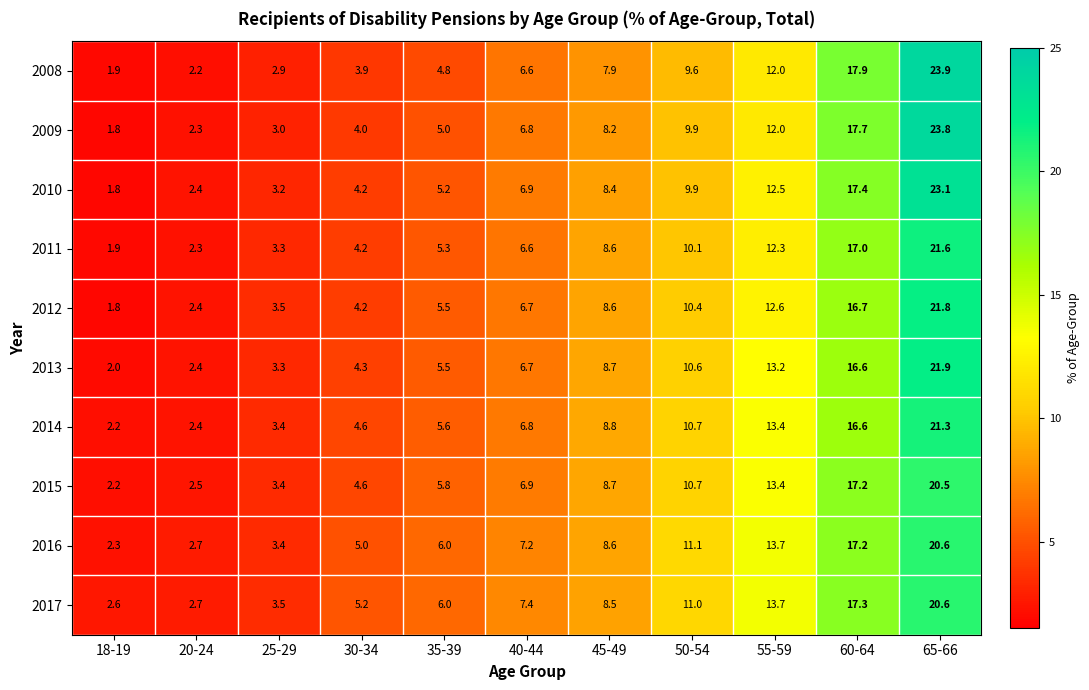

At which category does the chart reach its peak across all series?

65-66